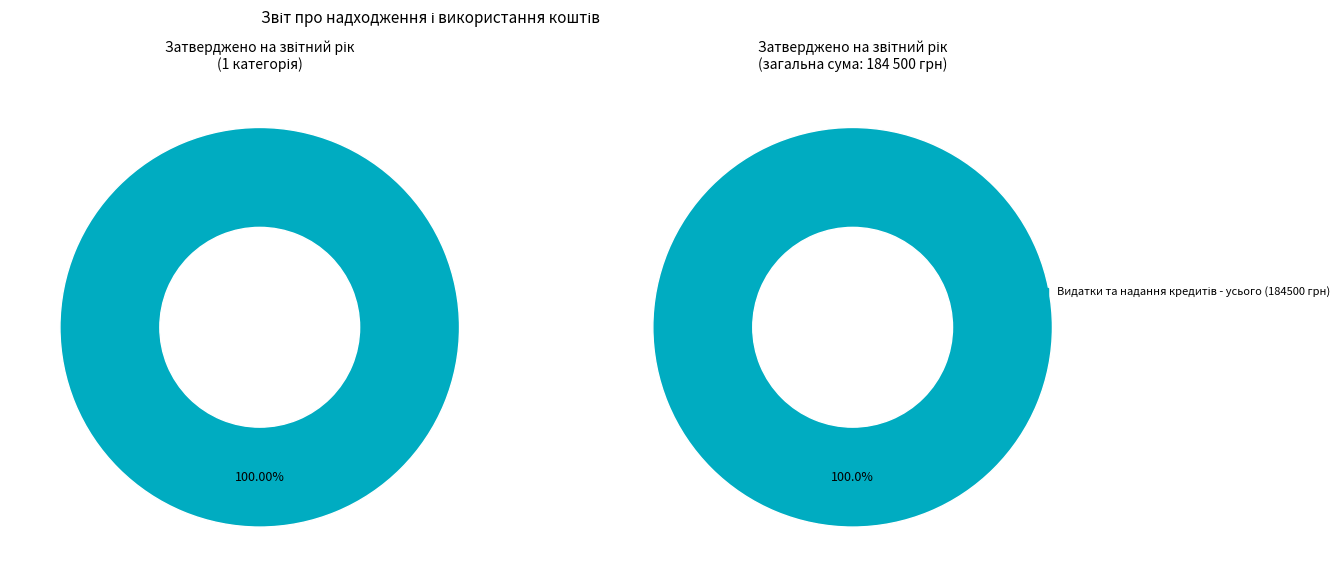

True or false: Використання товарів і послуг accounts for 0% of the total.

True